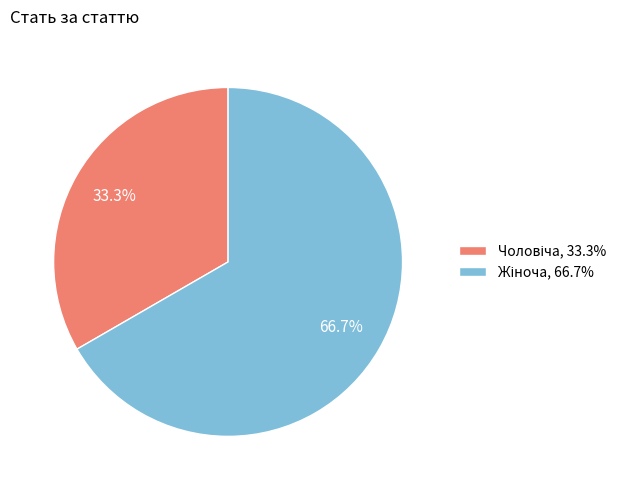

Is there a majority slice in this chart?

Yes